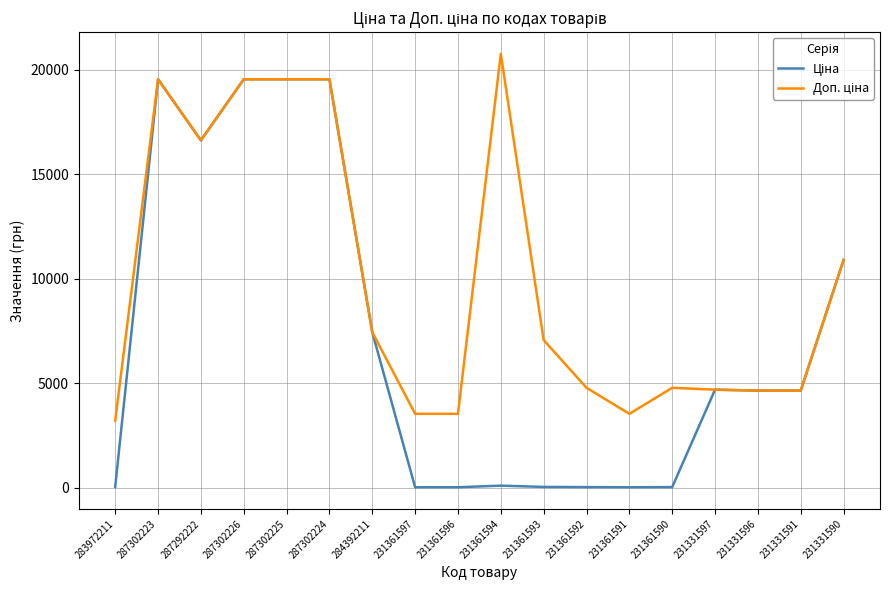

What is the maximum value shown in the chart?

20760.8